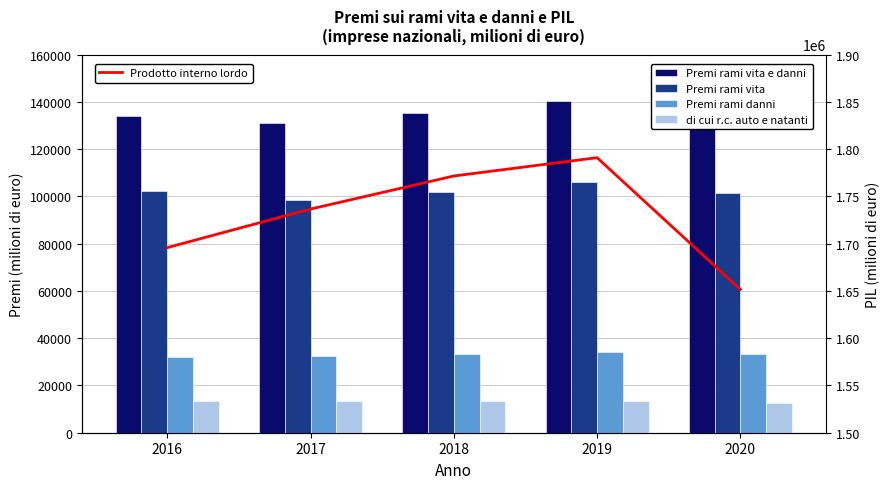

Which series changed the most between 2016 and 2019?

Prodotto interno lordo